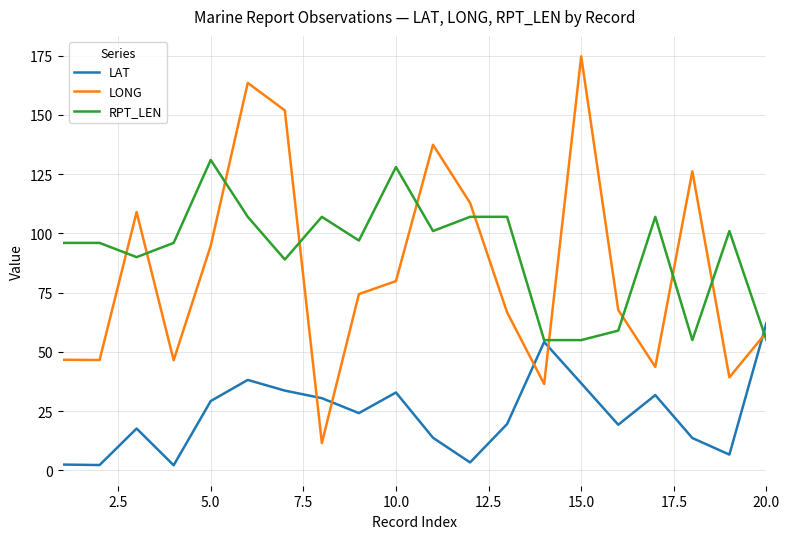

Is this an area chart (filled region under the line)?

No